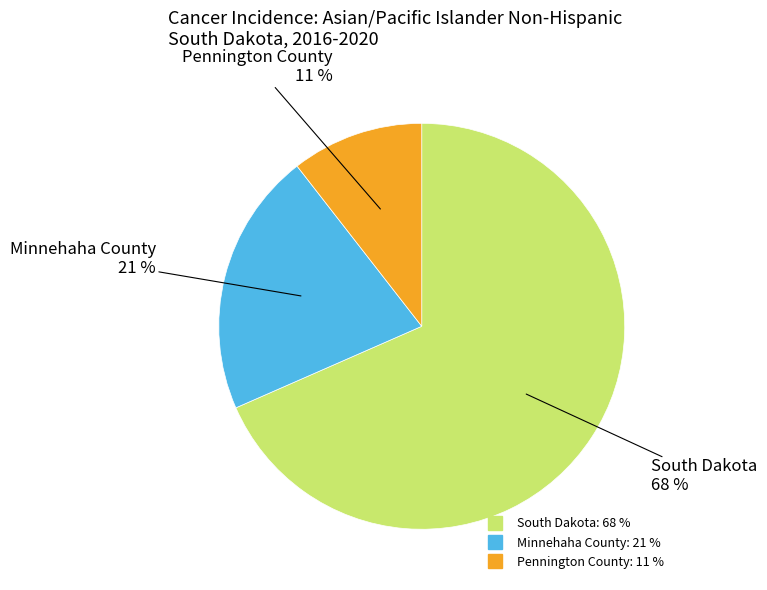

What is the smallest slice in the pie chart?

Pennington County